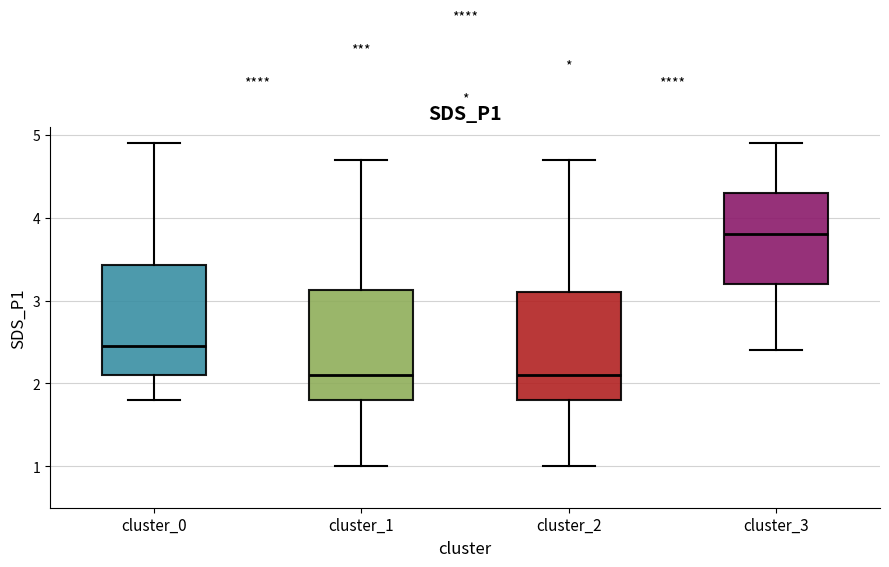

Reading left to right, transcribe this box plot: for each box, give where its median line is, the range the box spans, and where its two whiskers end, as read against the y-axis. The values are not printed on the chart, so give them approximately, as read against the axis.

cluster_0: median 2.5, box 2.1 to 3.4, whiskers 1.8 to 4.9
cluster_1: median 2.1, box 1.8 to 3.1, whiskers 1.0 to 4.7
cluster_2: median 2.1, box 1.8 to 3.1, whiskers 1.0 to 4.7
cluster_3: median 3.8, box 3.2 to 4.3, whiskers 2.4 to 4.9